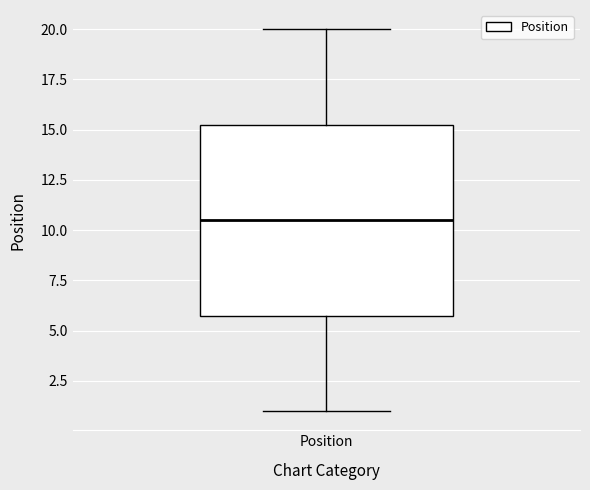

Transcribe this box plot: give where the median line is, the range the box spans, and where the two whiskers end, as read against the y-axis. The values are not printed on the chart, so give them approximately, as read against the axis.

median 10.5, box 6.0 to 15.5, whiskers 1.0 to 20.0